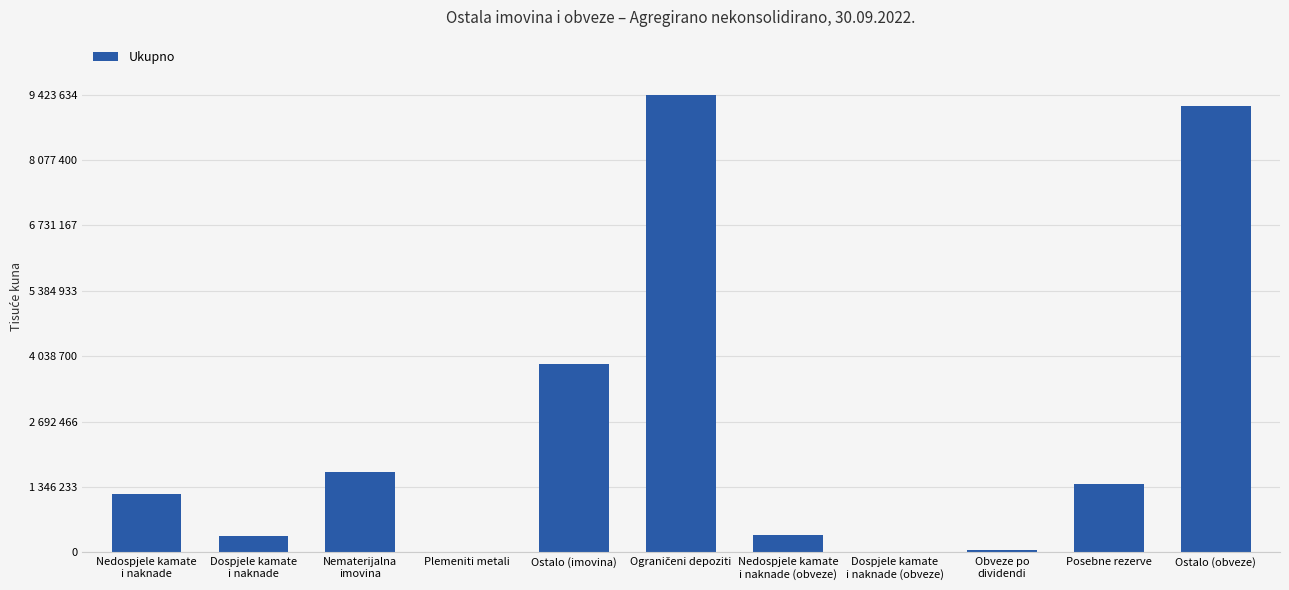

Are the bars horizontal?

No